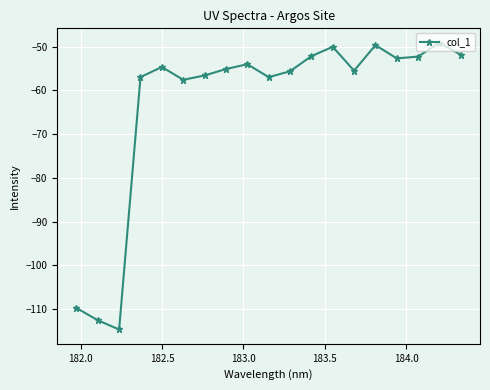

How many points are lower than both their immediate neighbors (excluding endpoints)?

5